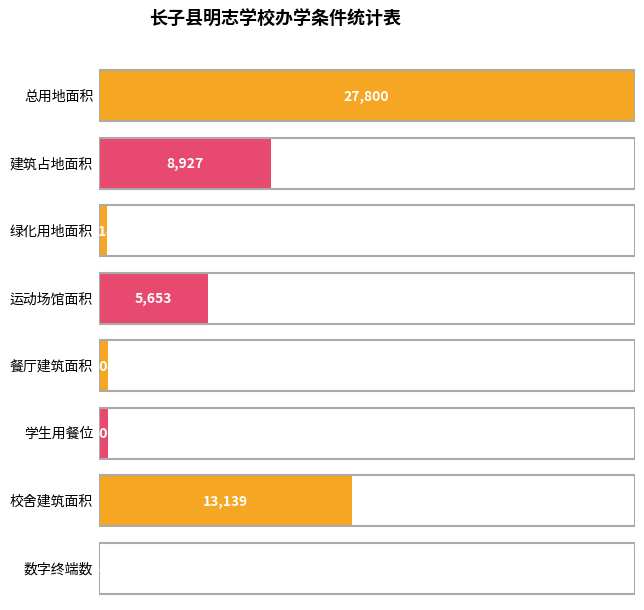

What position from the left is 建筑占地面积?

2